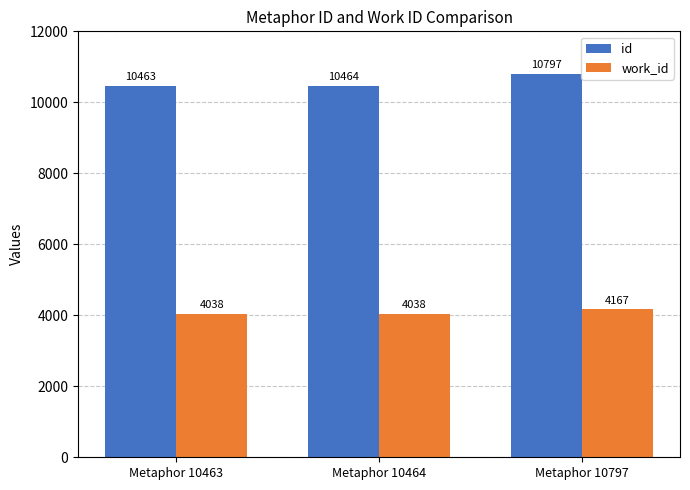

Which category has the highest value in the work_id series?

Metaphor 10797